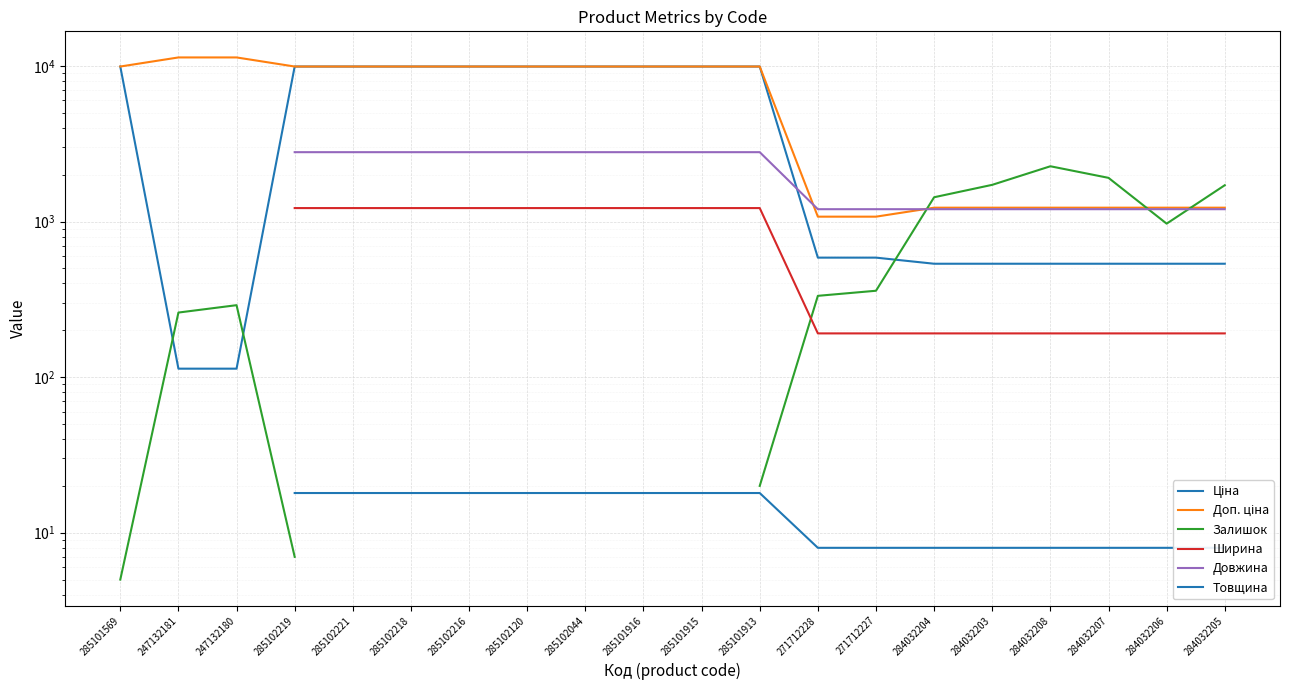

Which has a higher value, 271712227 or 285102044?

285102044